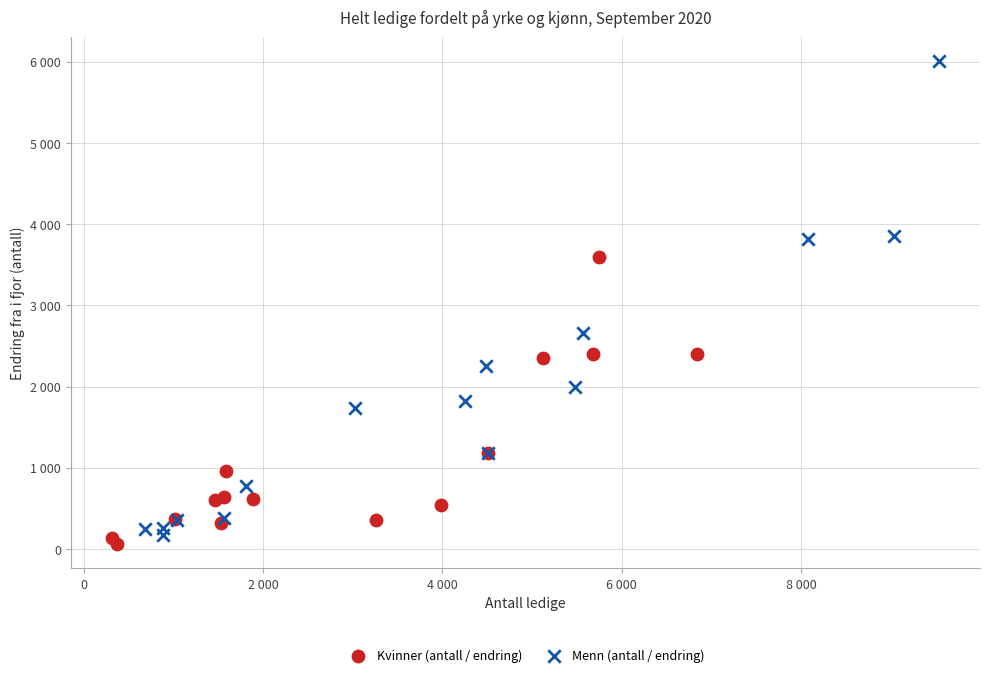

Which series has the largest Y range (max minus min)?

Menn (antall / endring)